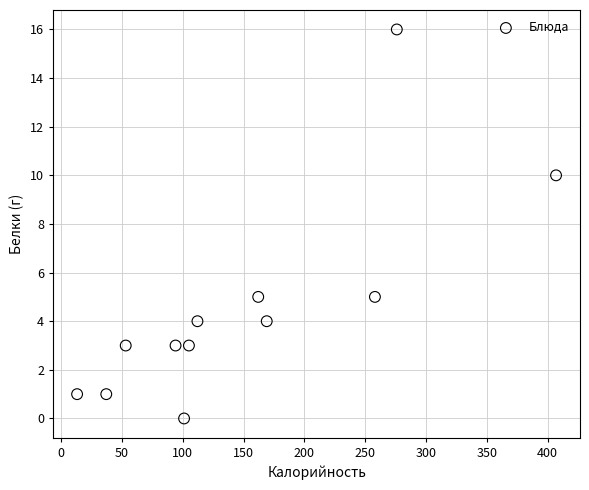

What Y value in the scatter plot is closest to 8?

10